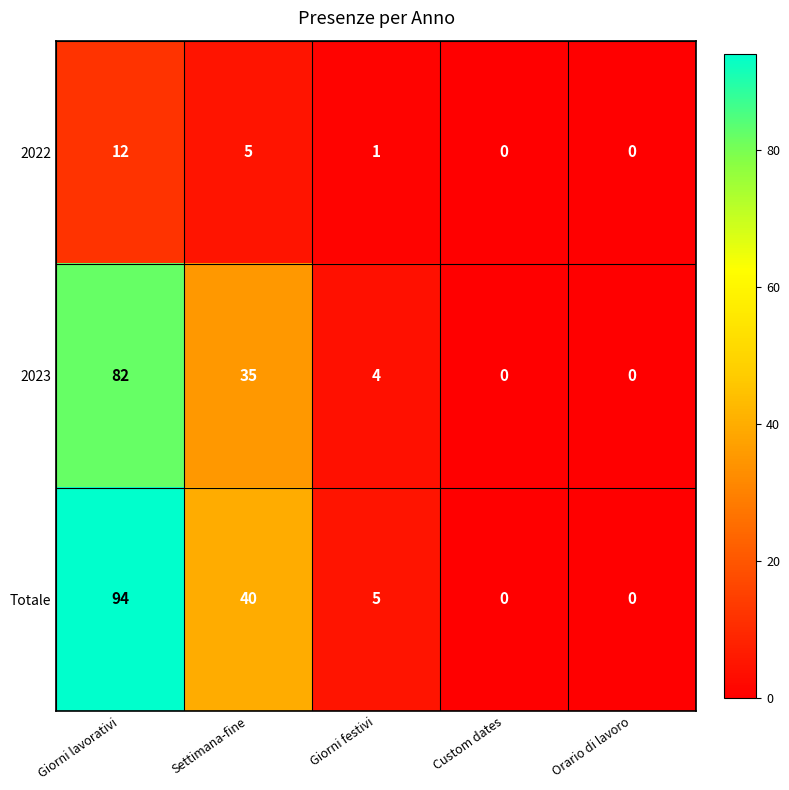

What is the average value of the 2023 series?

24